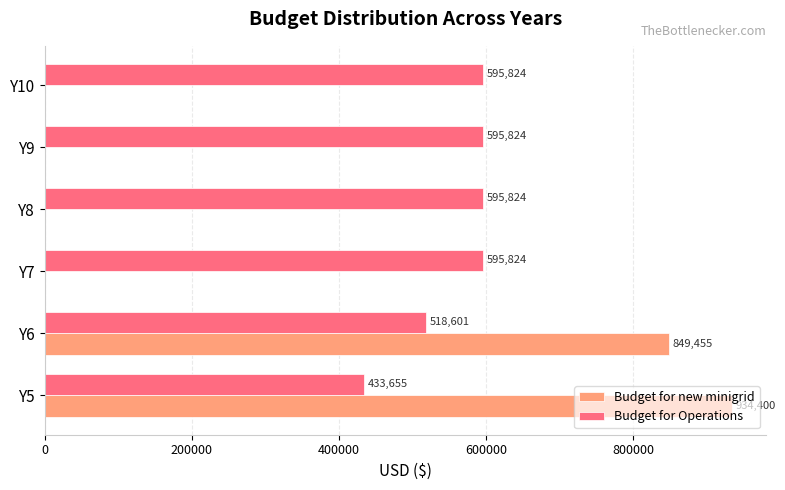

At which label is Budget for new minigrid closest to 467200?

Y6